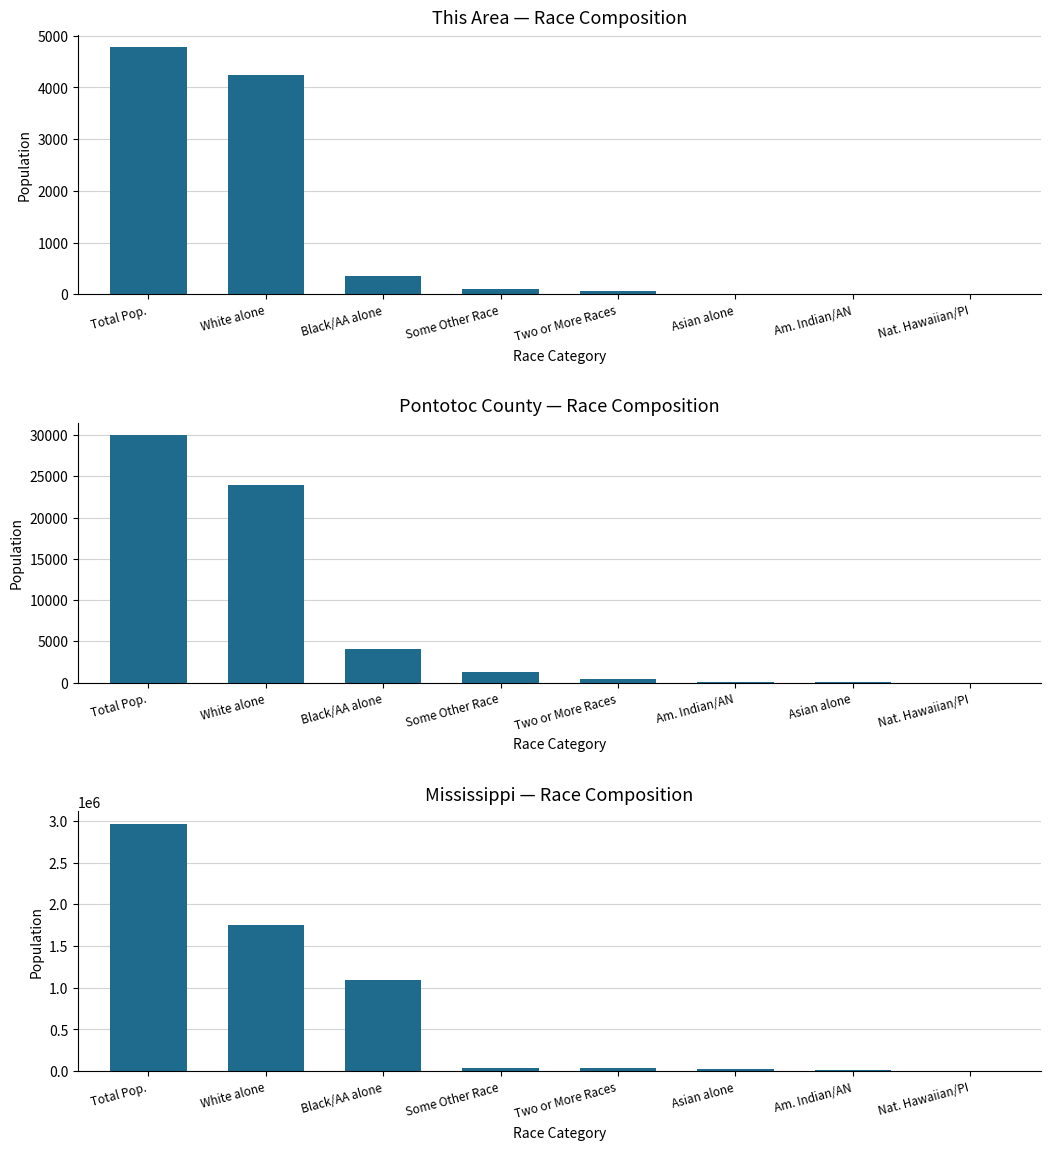

What is the value of the This Area bar at the 3rd from the left?

362